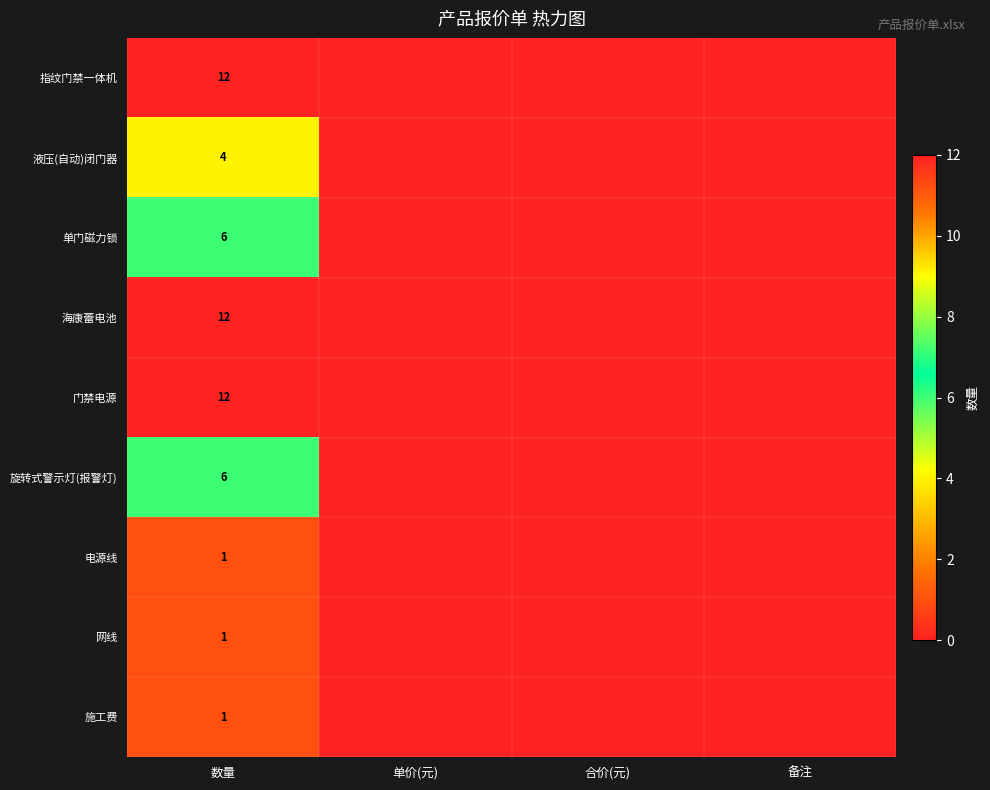

The value of 施工费 at 数量 is 1. True or false?

True